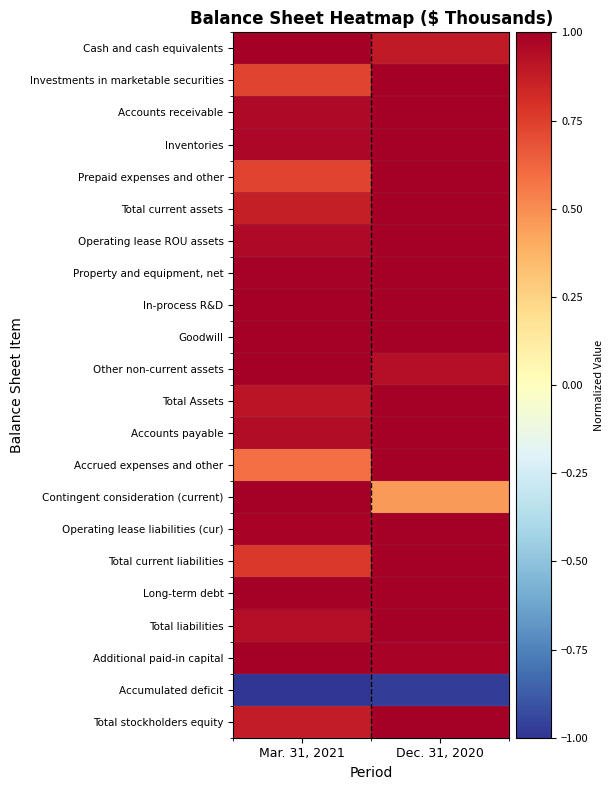

What is the total value across all series at Mar. 31, 2021?

18.2